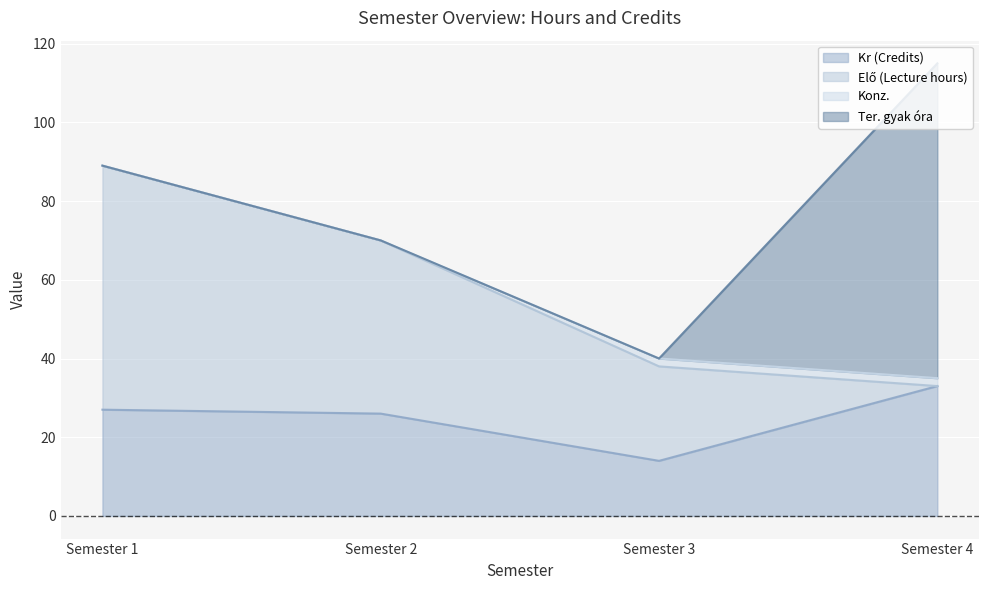

How many distinct data groups are displayed?

4